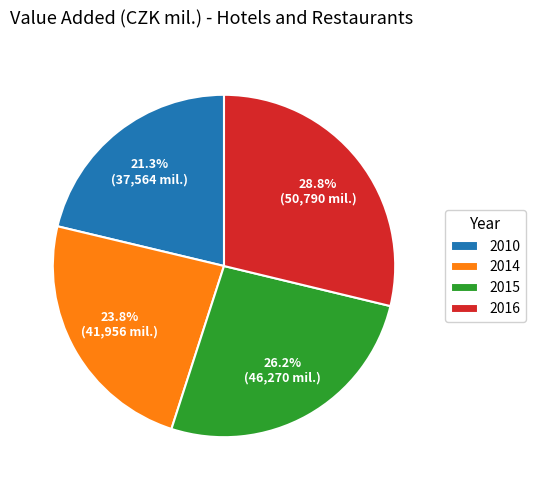

To the nearest percent, what percentage of the pie is 2010?

21%